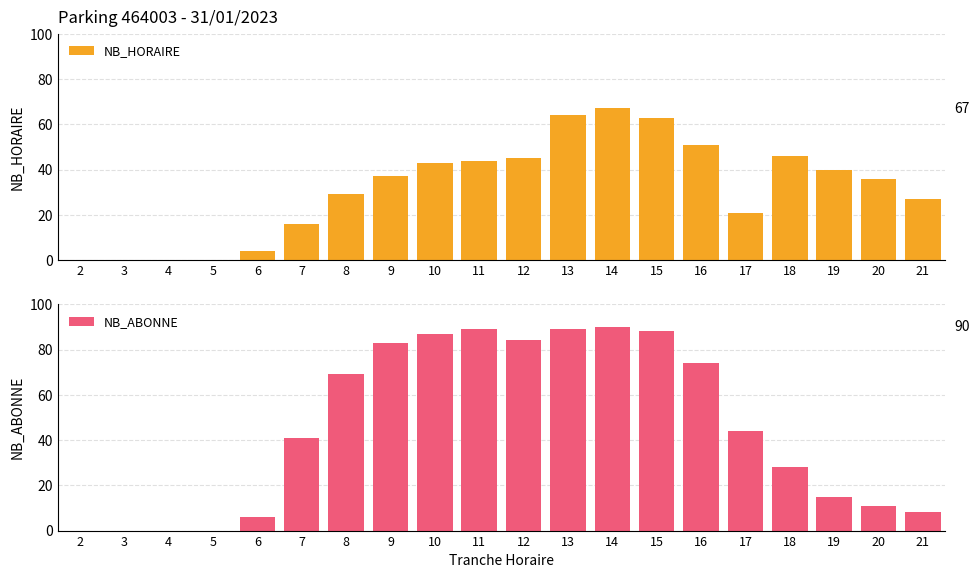

How many series are shown in this chart?

2